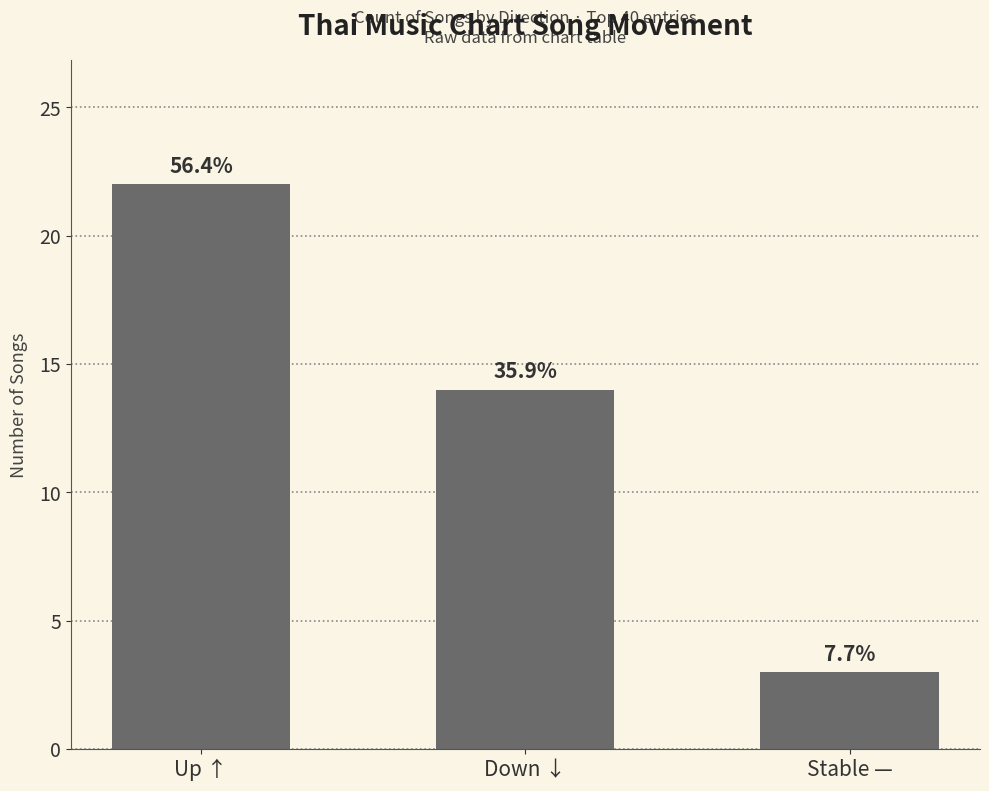

What is the label of the 1st bar from the right?

Stable —